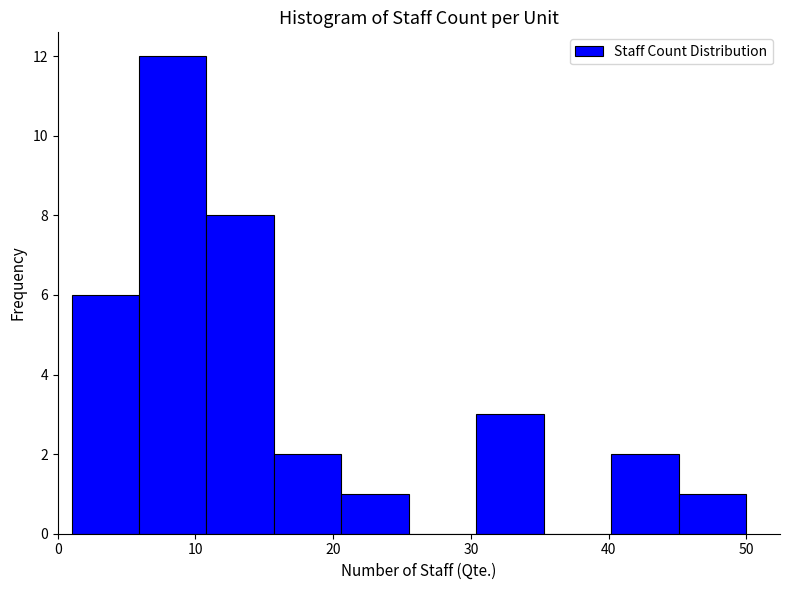

How tall is the bar that spans 1.0 to 5.9 on the x-axis? Neither the bar edges nor the heights are printed on the chart, so give them approximately, as read against the axes.

6